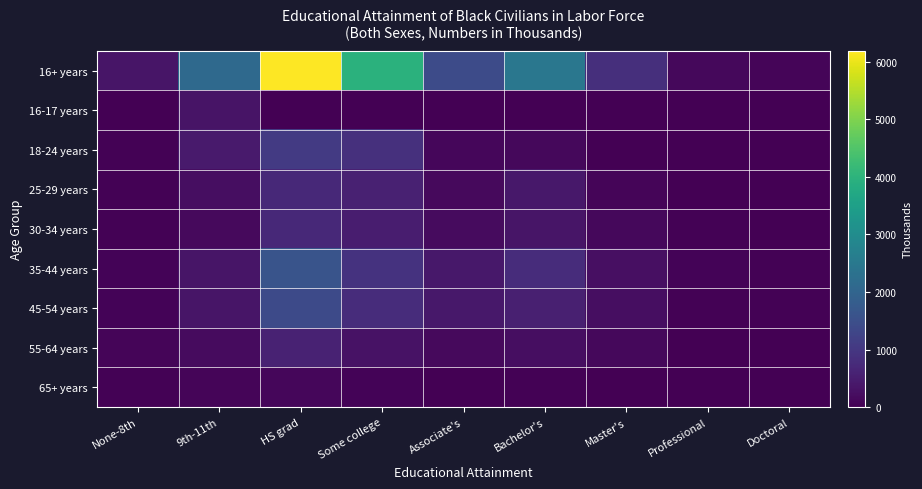

Reading right to left, what are all the values shown in this chart?

16+ years: Doctoral=96	Professional=141	Master's=838	Bachelor's=2461	Associate's=1425	Some college=3959	HS grad=6193	9th-11th=2128	None-8th=361
16-17 years: Doctoral=0	Professional=0	Master's=0	Bachelor's=2	Associate's=0	Some college=0	HS grad=5	9th-11th=326	None-8th=9
18-24 years: Doctoral=3	Professional=2	Master's=13	Bachelor's=143	Associate's=118	Some college=855	HS grad=1044	9th-11th=459	None-8th=30
25-29 years: Doctoral=3	Professional=7	Master's=73	Bachelor's=389	Associate's=148	Some college=558	HS grad=723	9th-11th=236	None-8th=30
30-34 years: Doctoral=19	Professional=26	Master's=124	Bachelor's=344	Associate's=180	Some college=496	HS grad=703	9th-11th=163	None-8th=39
35-44 years: Doctoral=27	Professional=49	Master's=250	Bachelor's=777	Associate's=396	Some college=918	HS grad=1614	9th-11th=342	None-8th=53
45-54 years: Doctoral=25	Professional=33	Master's=232	Bachelor's=541	Associate's=404	Some college=777	HS grad=1393	9th-11th=348	None-8th=67
55-64 years: Doctoral=16	Professional=18	Master's=129	Bachelor's=229	Associate's=160	Some college=300	HS grad=590	9th-11th=178	None-8th=94
65+ years: Doctoral=1	Professional=5	Master's=17	Bachelor's=36	Associate's=19	Some college=55	HS grad=120	9th-11th=75	None-8th=39